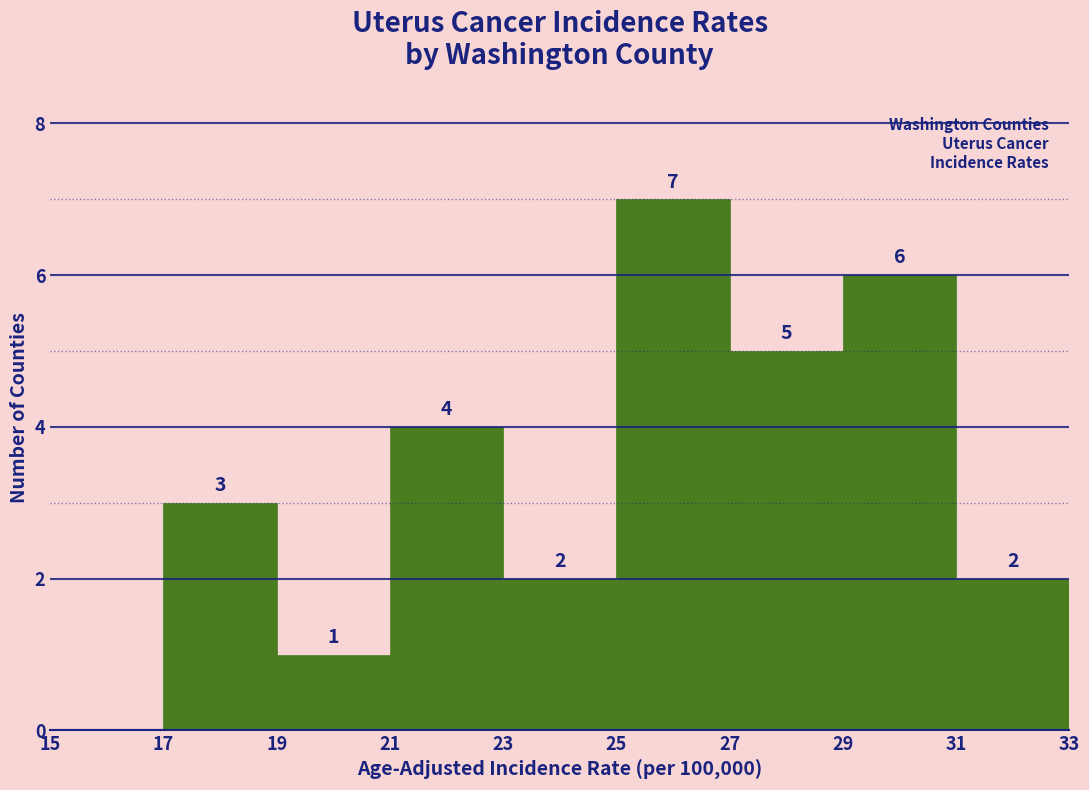

Which range on the x-axis has the tallest bar?

25 to 27